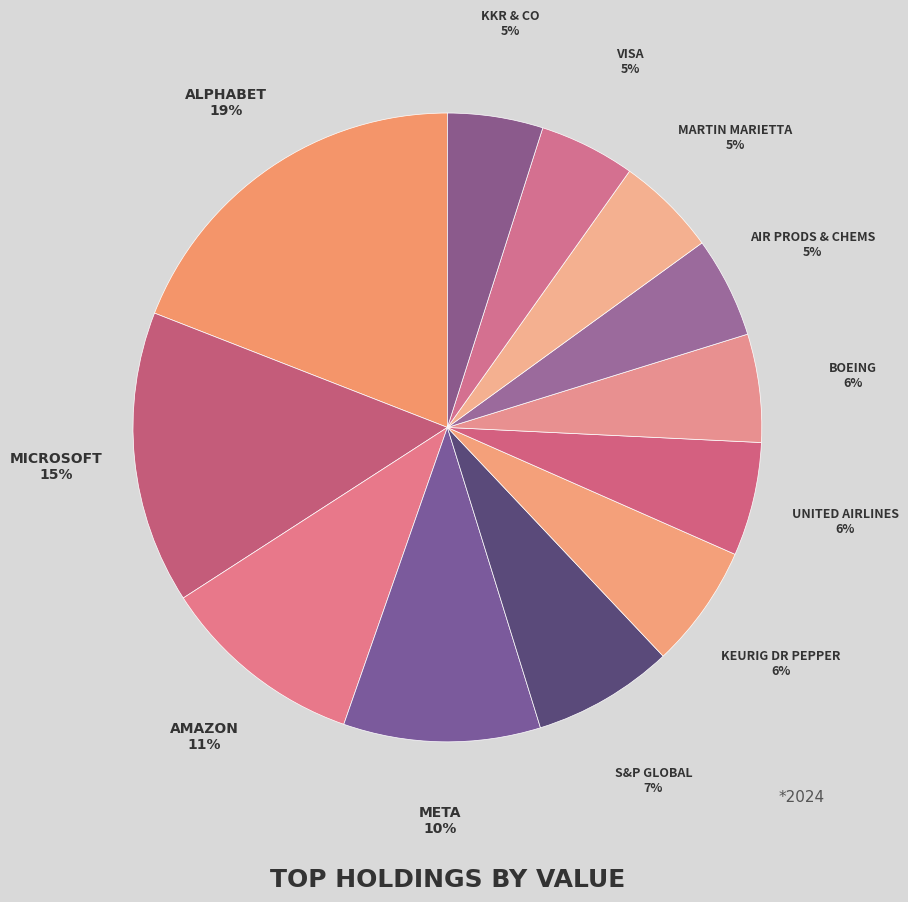

What is the largest slice in the pie chart?

ALPHABET